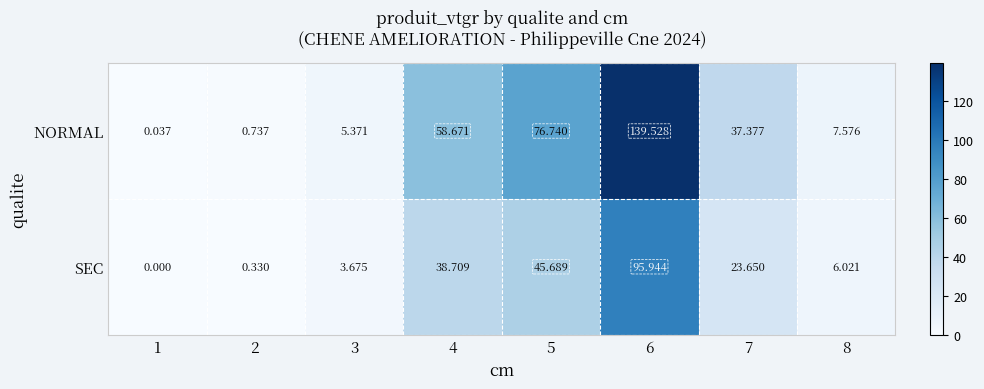

Rank the series by their average value, from lowest to highest.

SEC, NORMAL